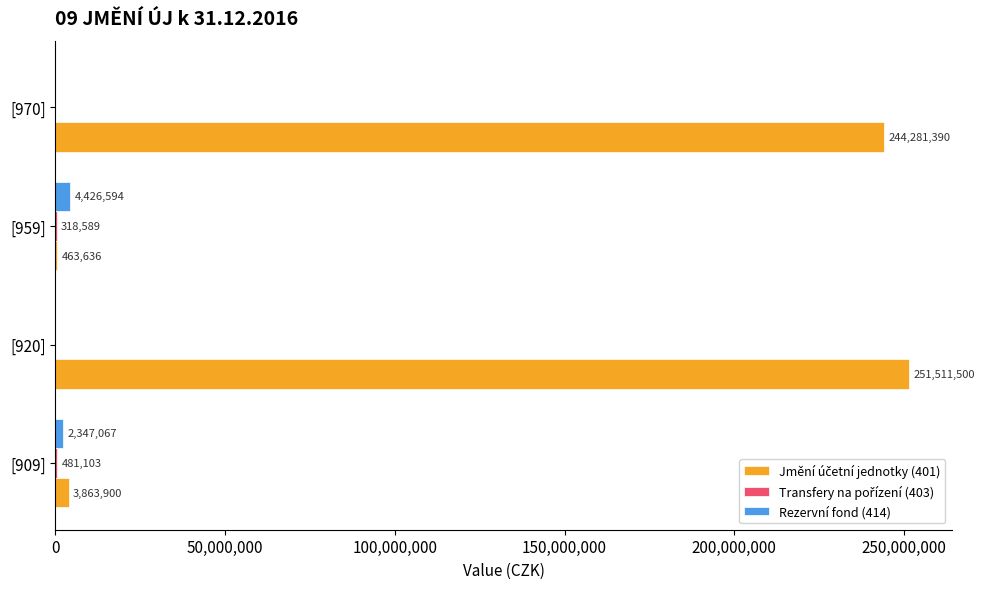

Which label corresponds to the largest value in the chart?

[920]